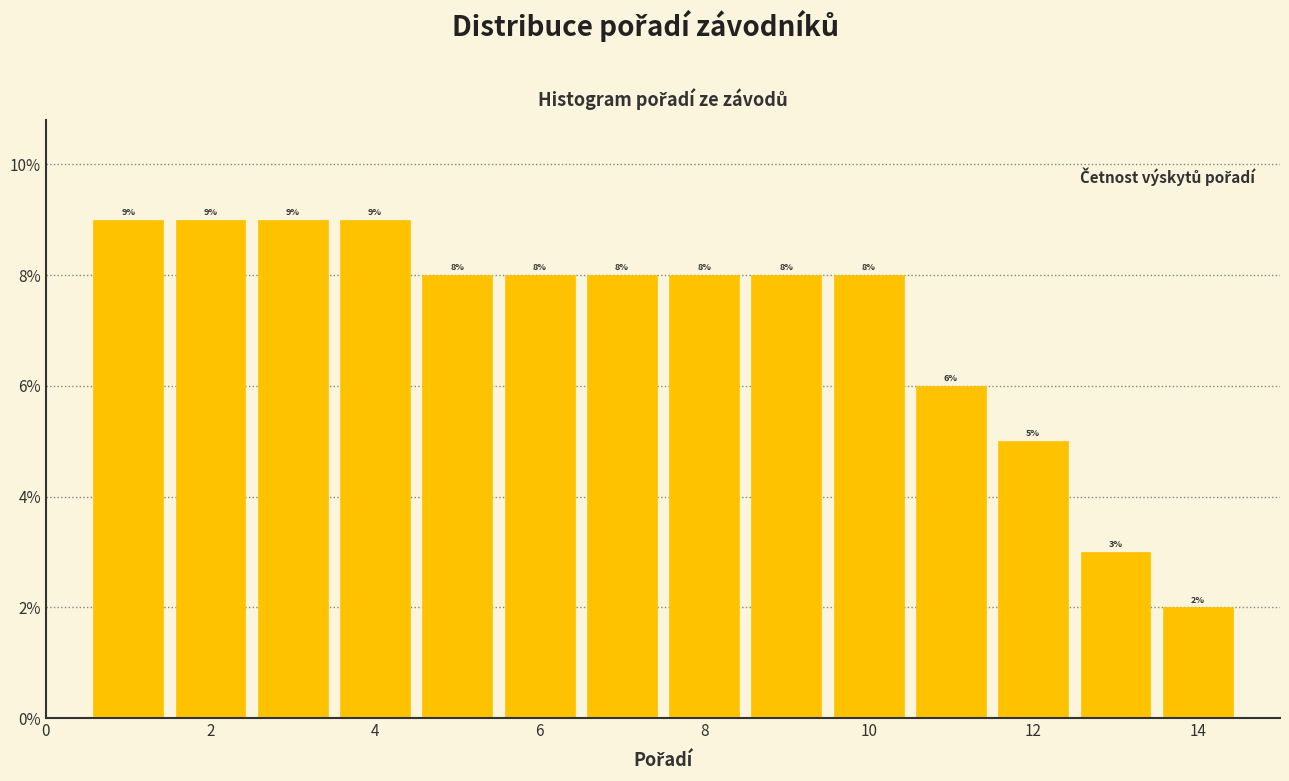

Reading left to right, list every bar in this chart as the range it spans on the x-axis followed by its height. The bar edges are not printed on the chart, so give them approximately, as read against the axis.

0.5 to 1.5: 9
1.5 to 2.5: 9
2.5 to 3.5: 9
3.5 to 4.5: 9
4.5 to 5.5: 8
5.5 to 6.5: 8
6.5 to 7.5: 8
7.5 to 8.5: 8
8.5 to 9.5: 8
9.5 to 10.5: 8
10.5 to 11.5: 6
11.5 to 12.5: 5
12.5 to 13.5: 3
13.5 to 14.5: 2